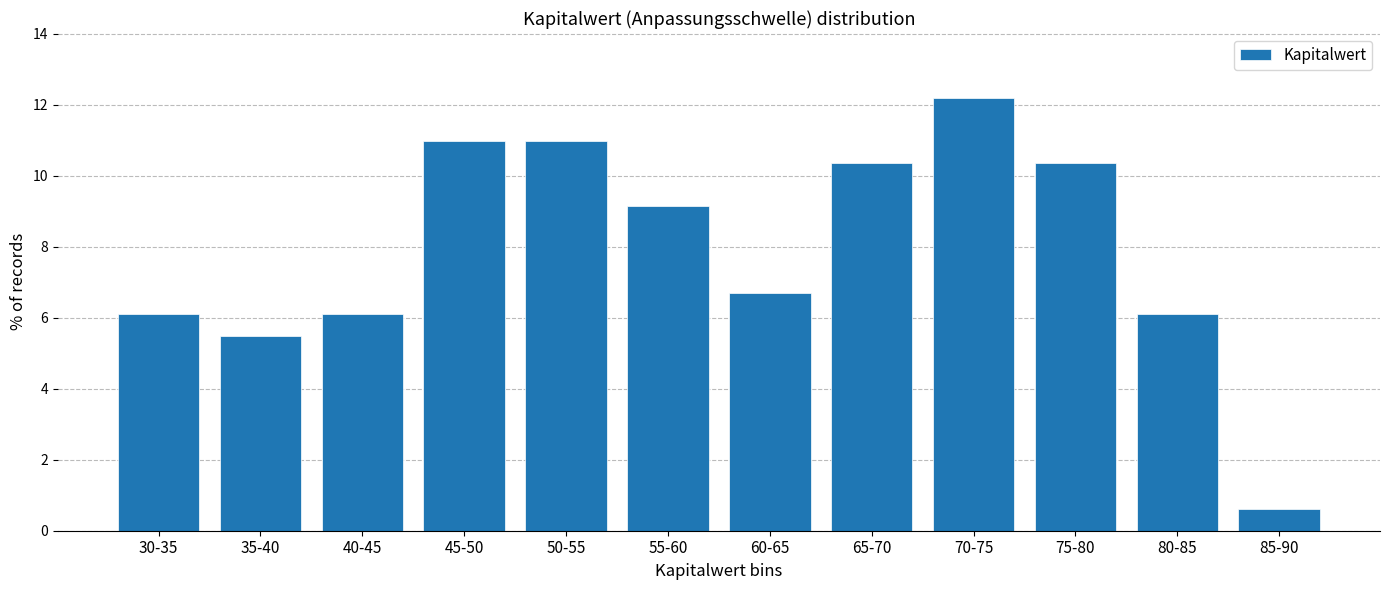

Reading right to left, extract all data points from this chart.

0.6	6.1	10.4	12.2	10.4	6.7	9.1	11.0	11.0	6.1	5.5	6.1